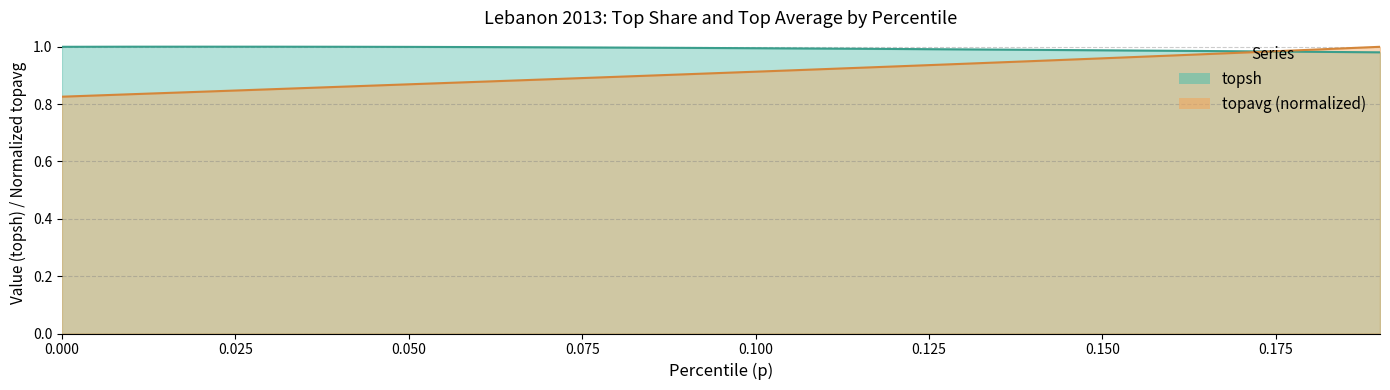

What position from the right is 0.1?

18